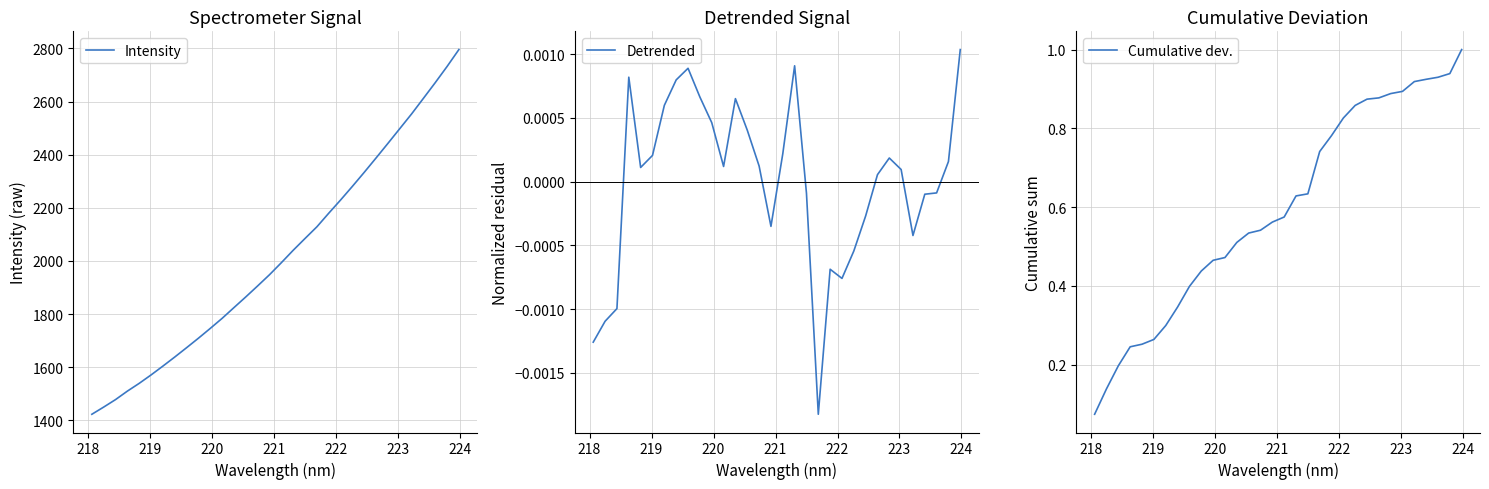

Which series has the largest total across all categories?

Intensity